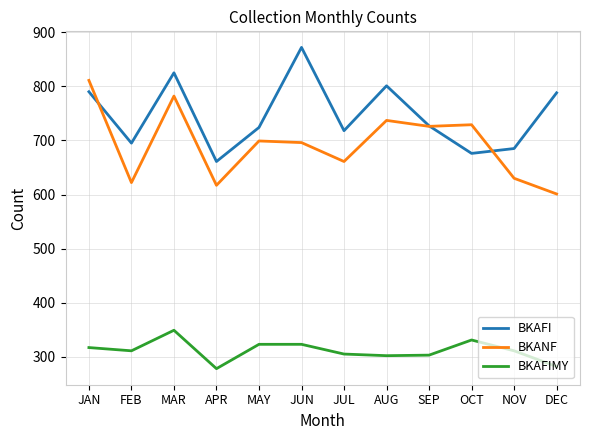

Which series changed the most between APR and MAY?

BKANF